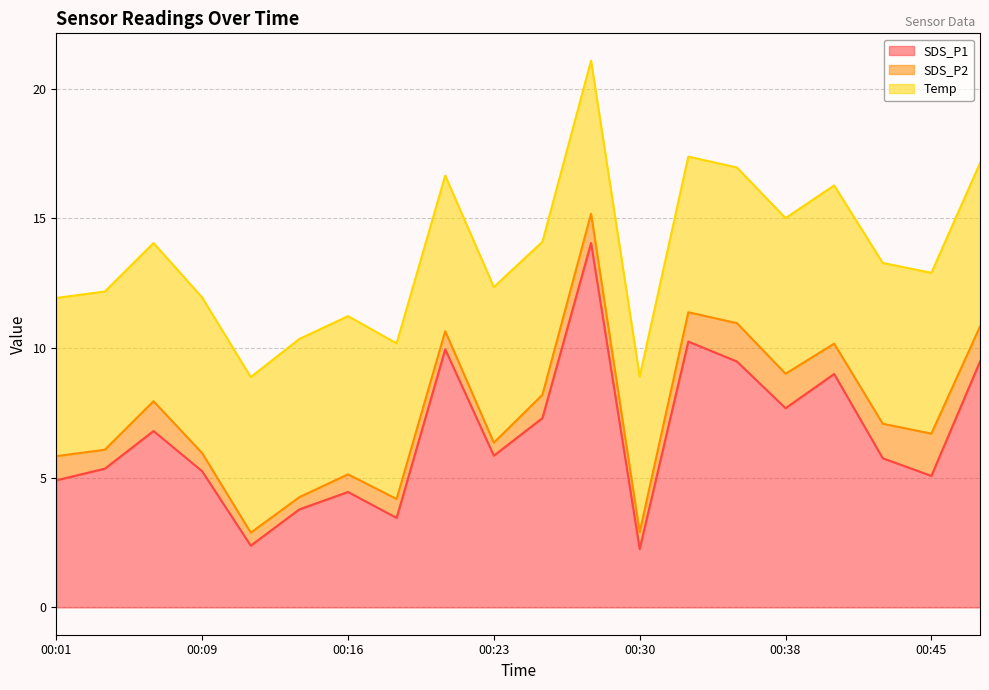

Reading right to left, transcribe all the data shown in this chart.

SDS_P1: 9.5	5.1	5.8	9.0	7.7	9.5	10.2	2.2	14.1	7.3	5.8	9.9	3.5	4.5	3.8	2.4	5.2	6.8	5.3	4.9
SDS_P2: 1.4	1.6	1.3	1.2	1.3	1.5	1.1	0.7	1.1	0.9	0.5	0.7	0.7	0.7	0.5	0.5	0.7	1.1	0.7	0.9
Temp: 6.3	6.2	6.2	6.1	6.0	6.0	6.0	6.0	5.9	5.9	6.0	6.0	6.0	6.1	6.1	6.0	6.0	6.1	6.1	6.1